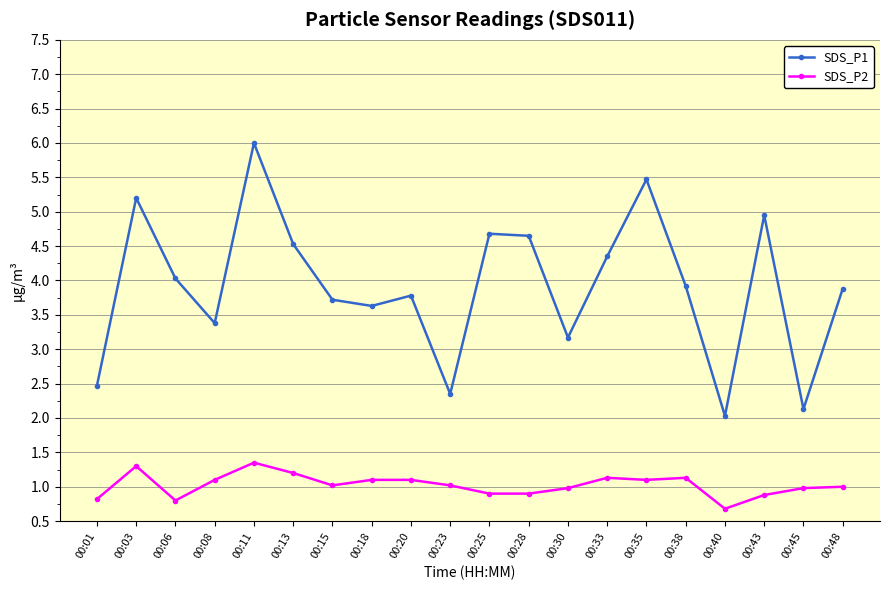

How many categories are shown in the chart?

20